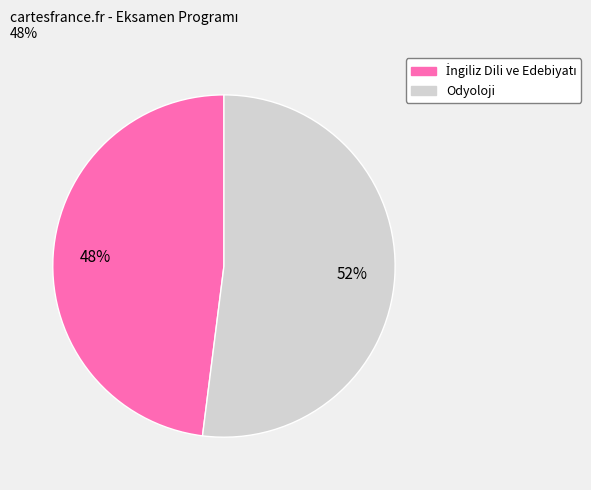

True or false: Odyoloji accounts for 52% of the total.

True